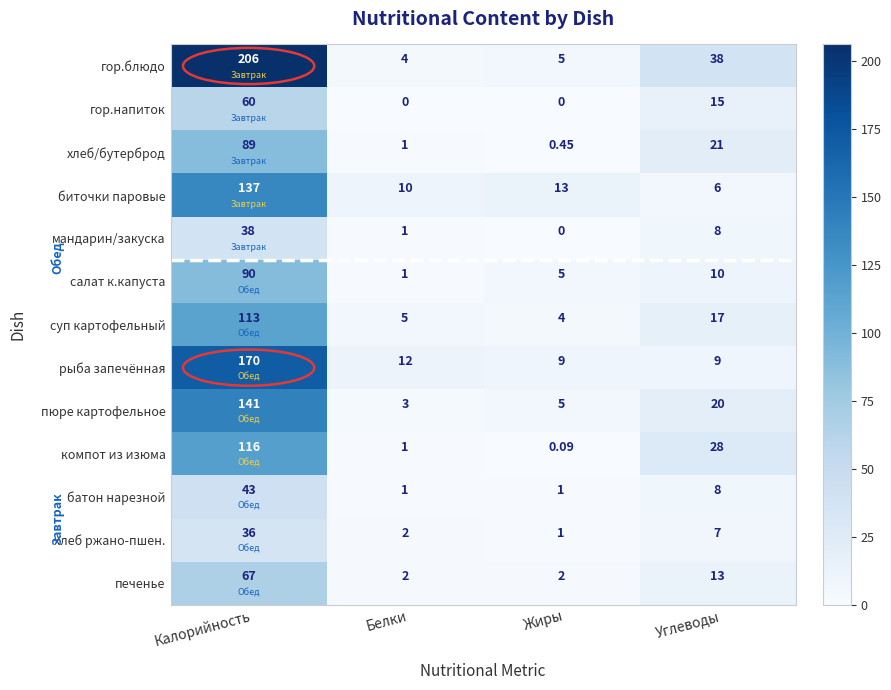

How many positive values does the гор.напиток series have?

2